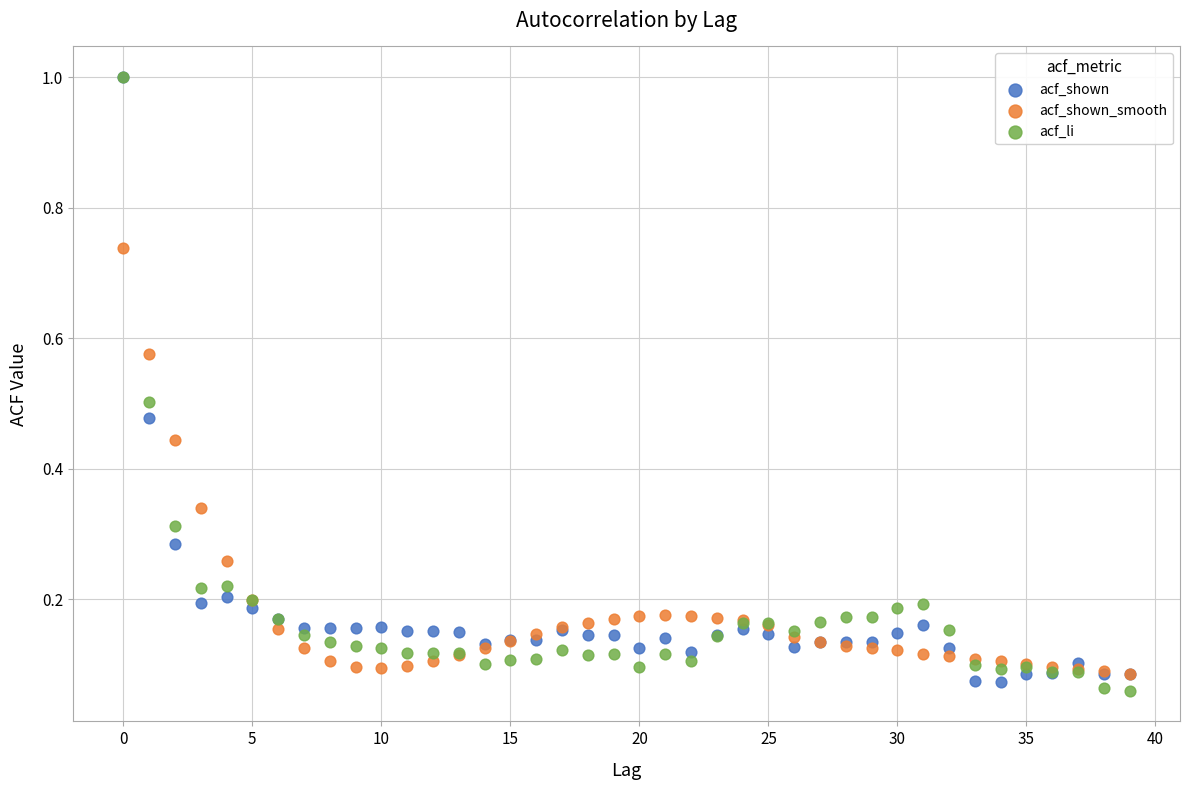

Which series reaches the minimum Y coordinate?

acf_li